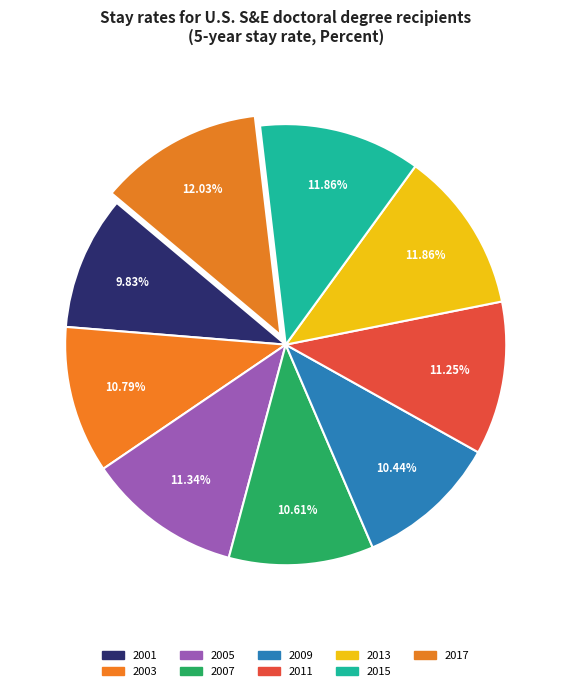

True or false: 2009 accounts for 10% of the total.

True